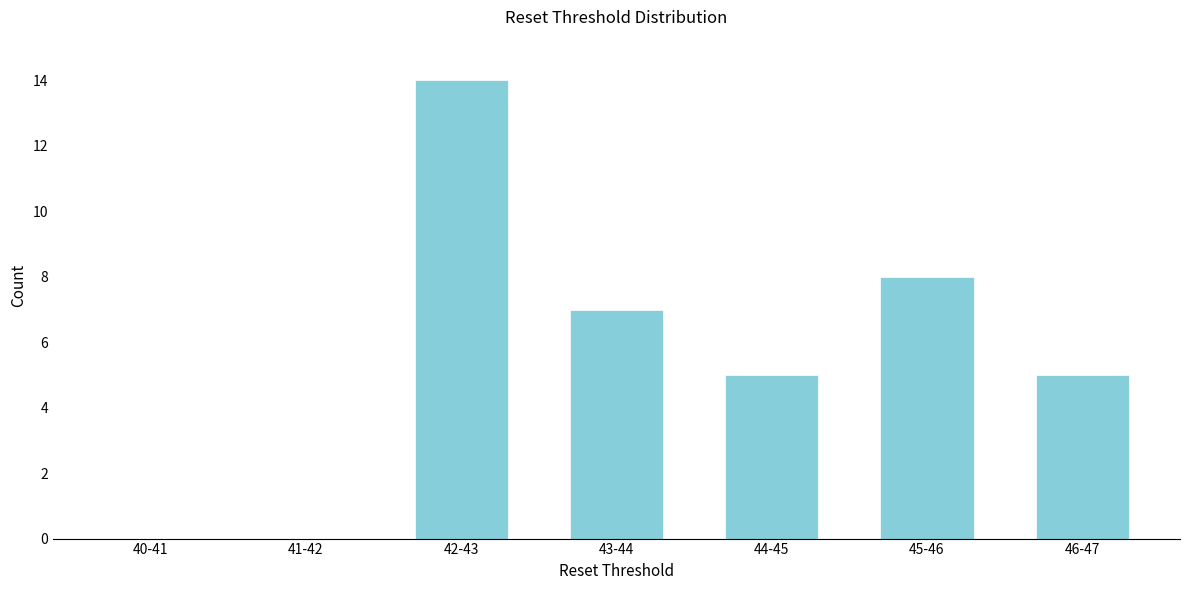

Reading left to right, list all the values displayed in this chart.

40-41=0	41-42=0	42-43=14	43-44=7	44-45=5	45-46=8	46-47=5